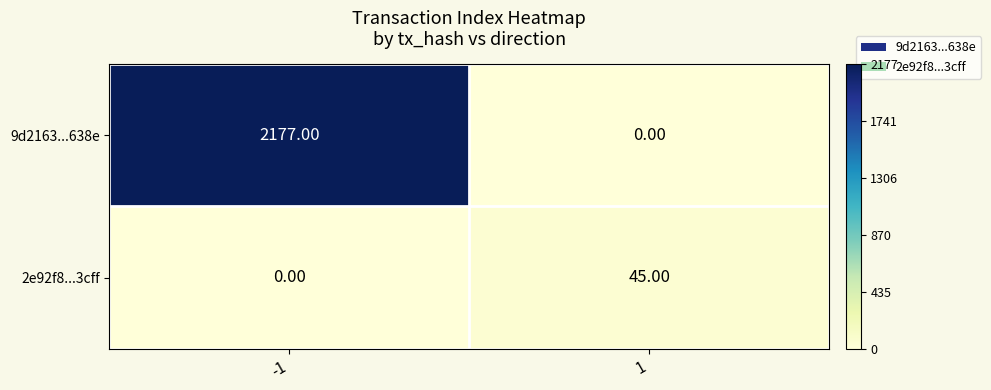

What is the spread (max minus min) of values at -1?

2177